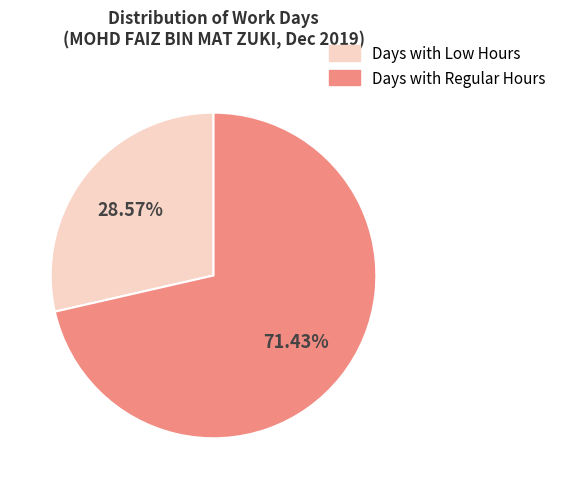

How many segments does this pie chart have?

2